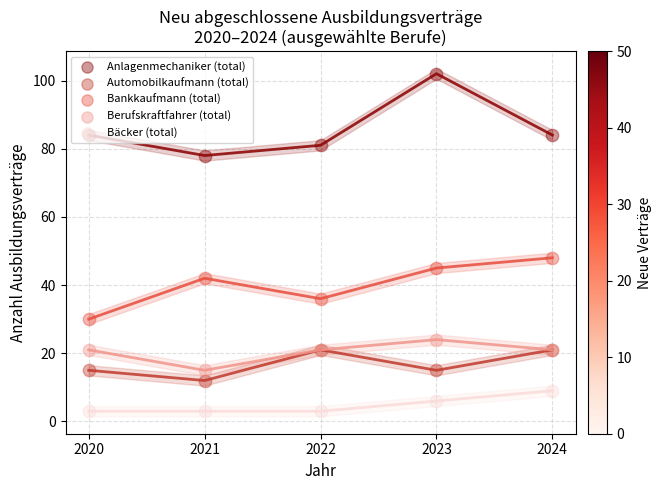

What are all the series names shown in the legend?

Anlagenmechaniker (total), Automobilkaufmann (total), Bankkaufmann (total), Berufskraftfahrer (total), Bäcker (total)